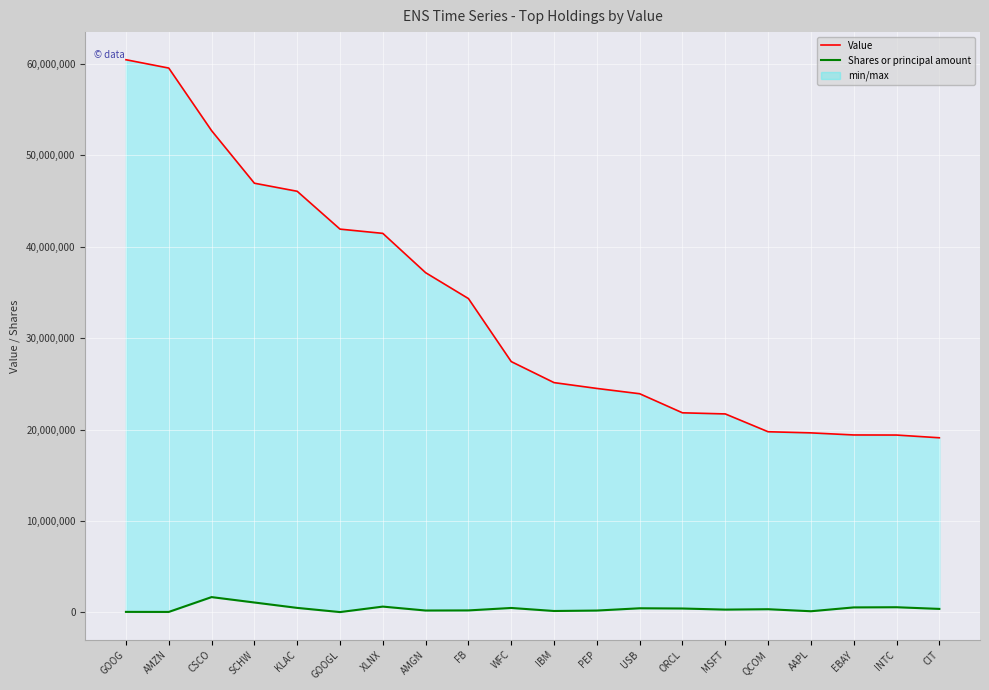

What position from the right is AAPL?

4